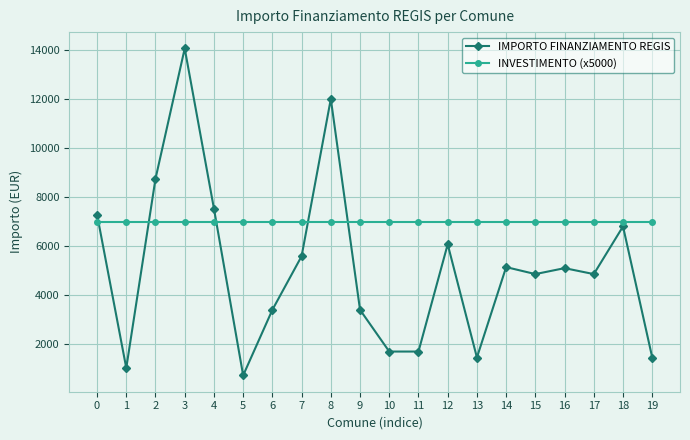

Which series changed the most between 6 and 10?

IMPORTO FINANZIAMENTO REGIS